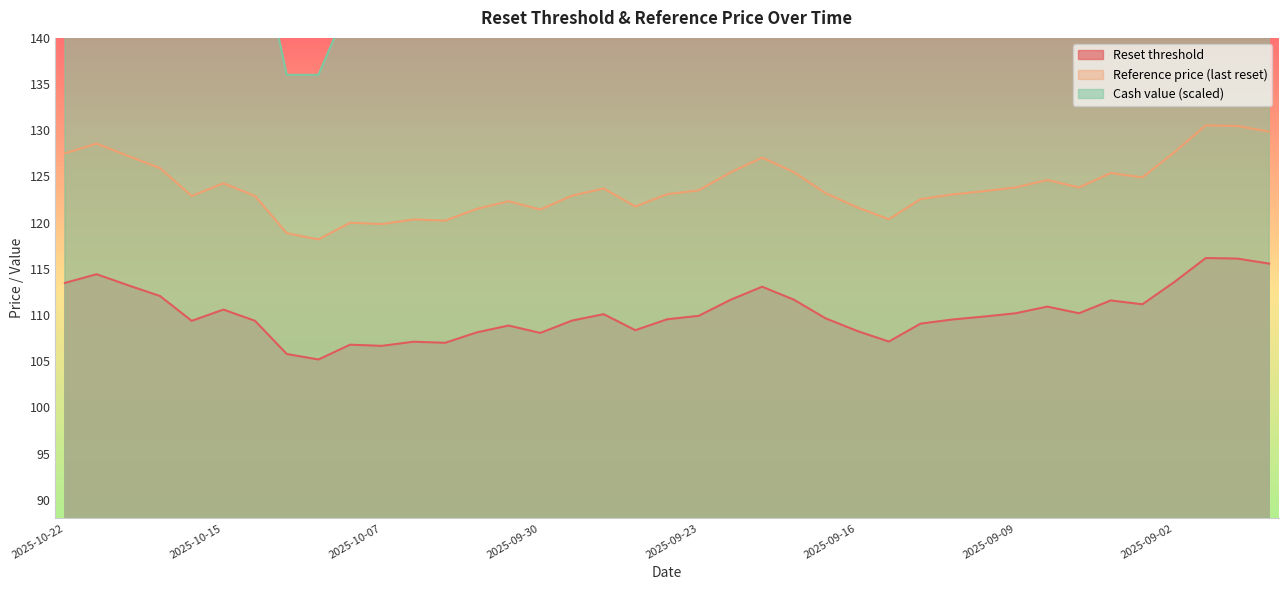

Which has a higher value, 2025-09-12 or 2025-10-01?

2025-09-12